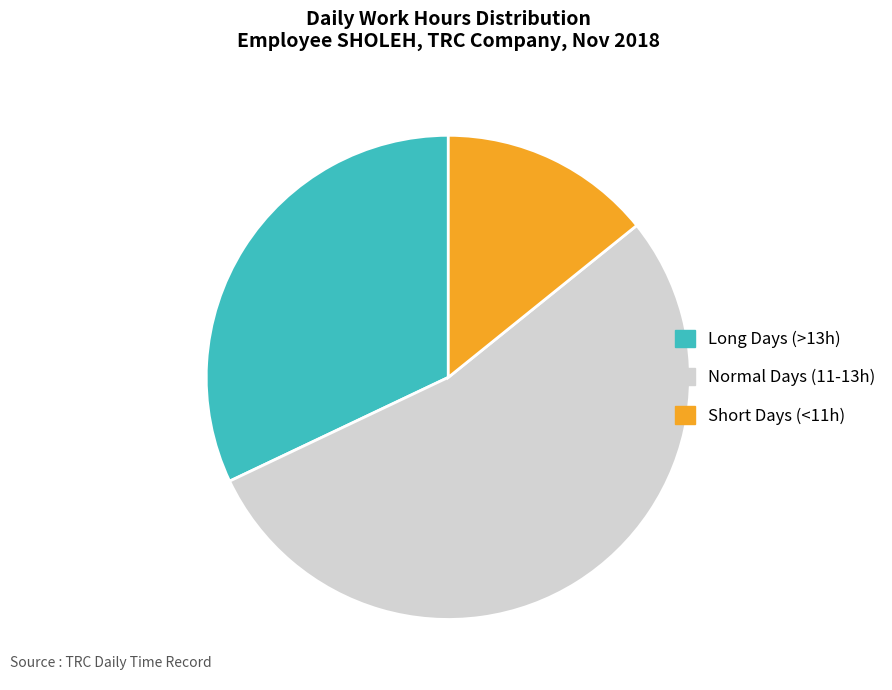

Which category accounts for the majority?

Normal Days (11-13h)